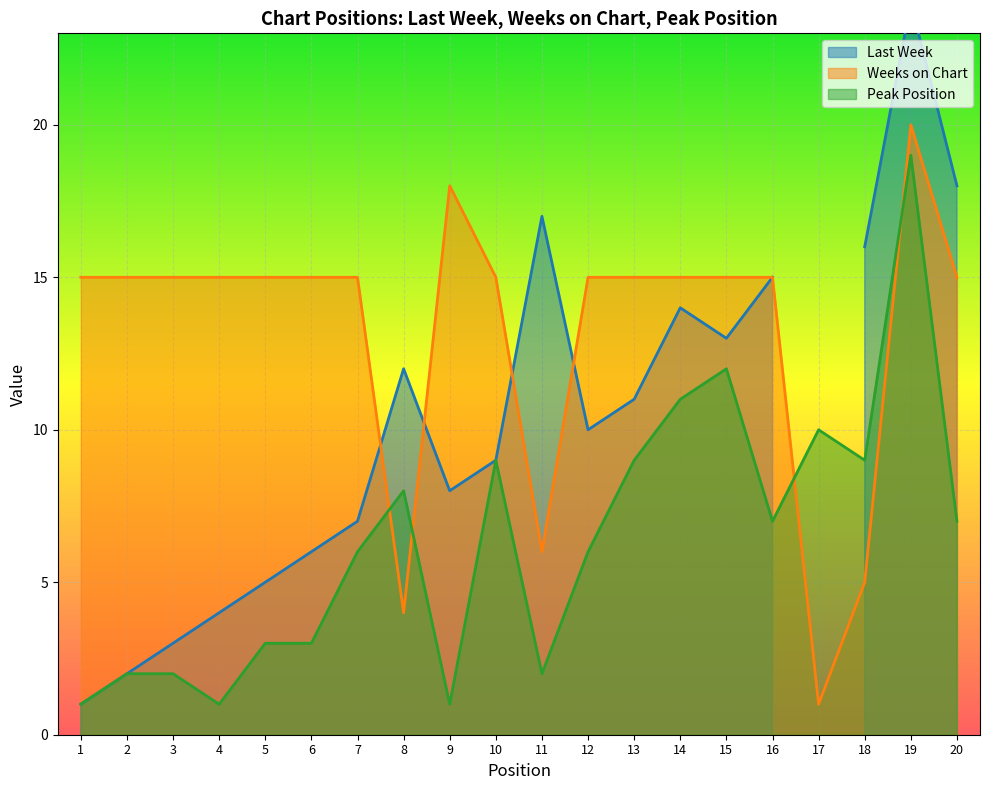

In Weeks on Chart, how many points are lower than both neighbors (excluding endpoints)?

3